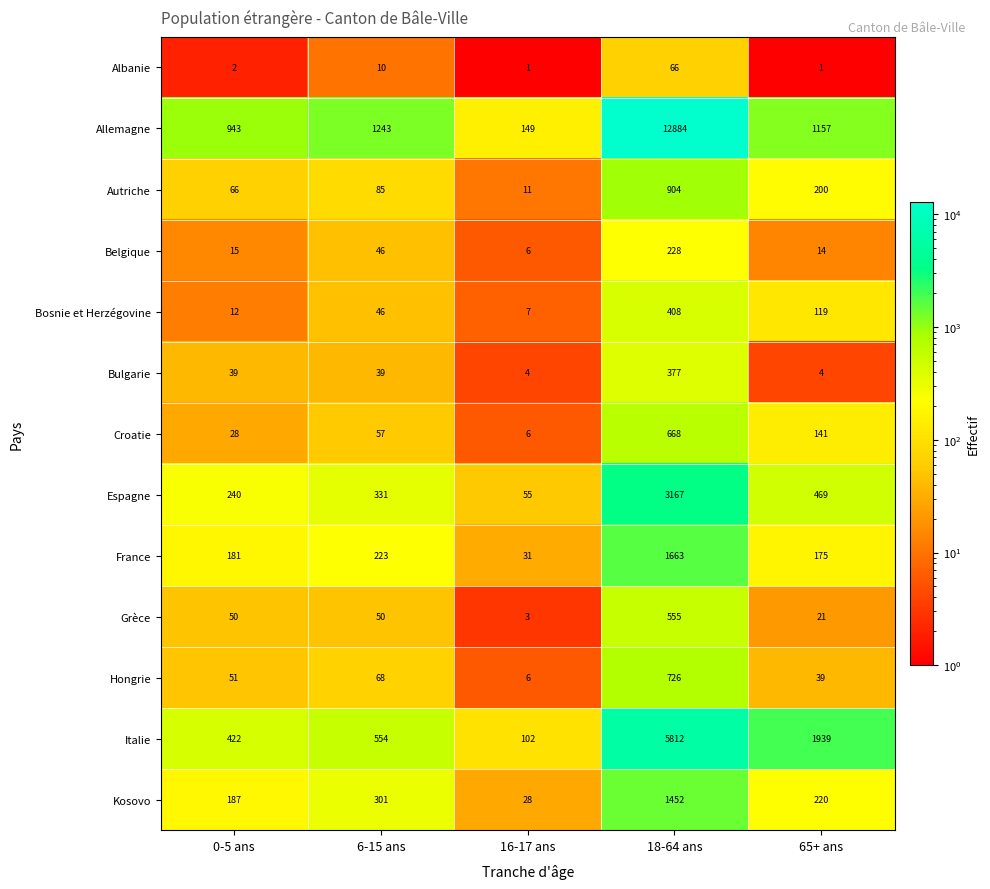

What is the average value of the Kosovo series?

438